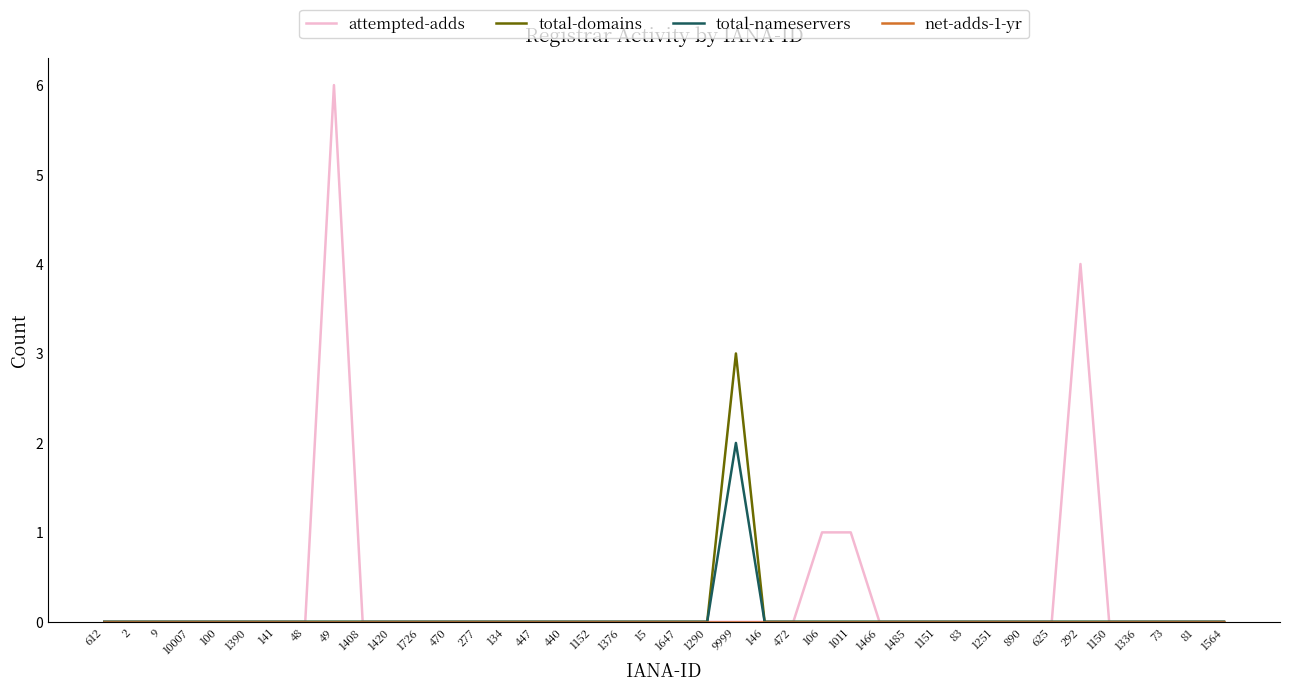

At which category is the sum across all series the highest?

49